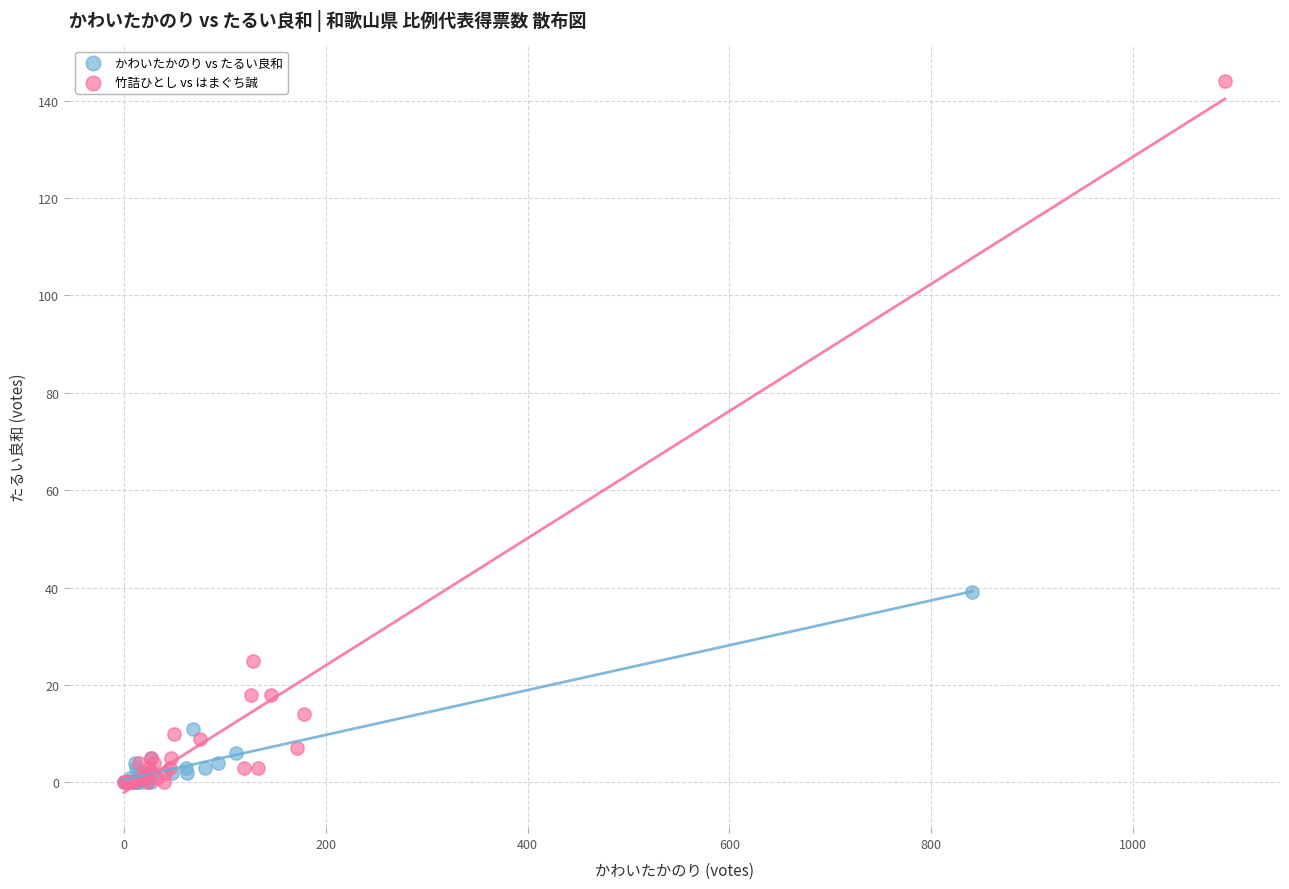

Which series reaches the maximum Y coordinate?

竹詰ひとし vs はまぐち誠